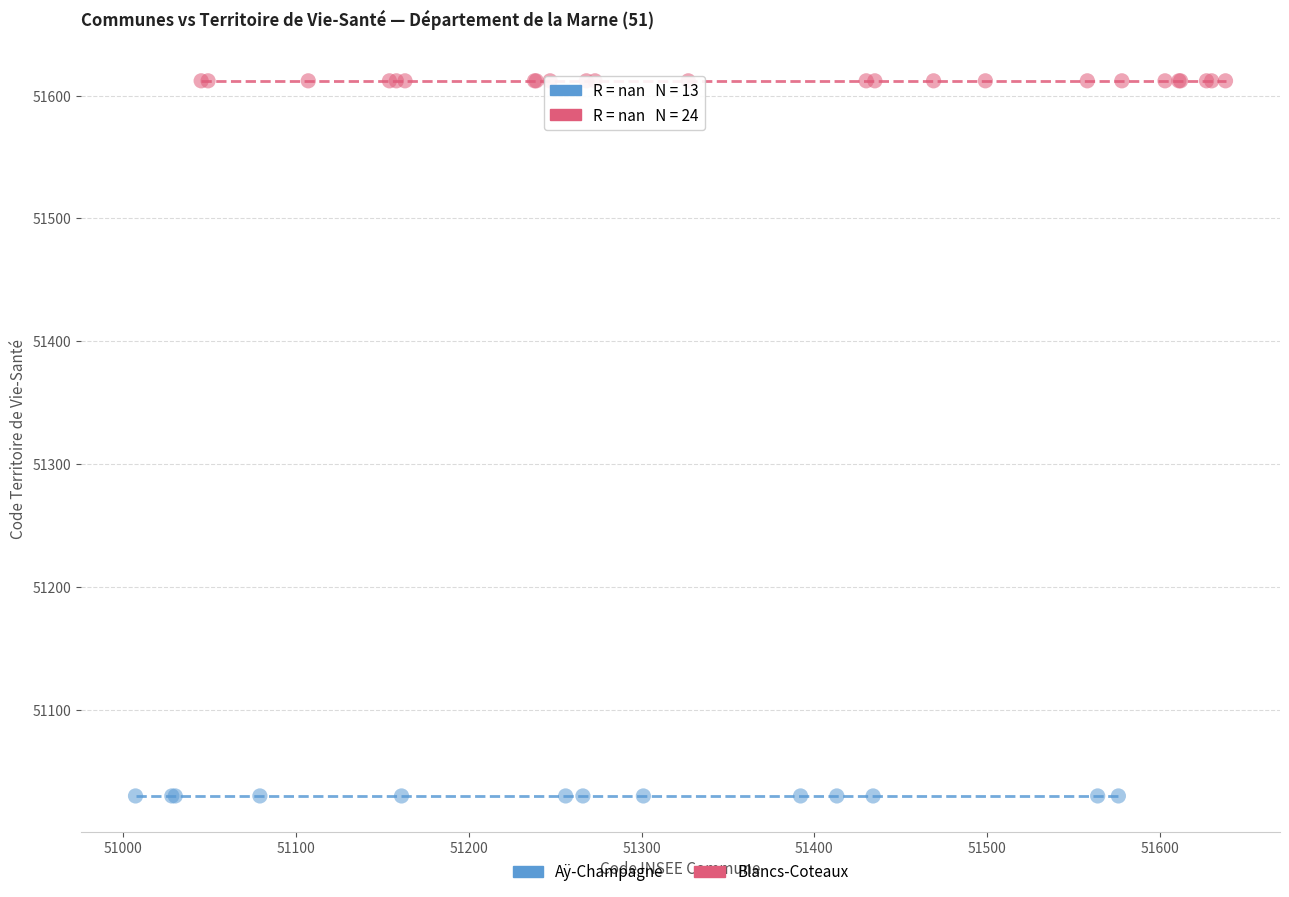

Which series contains the highest Y value?

Blancs-Coteaux